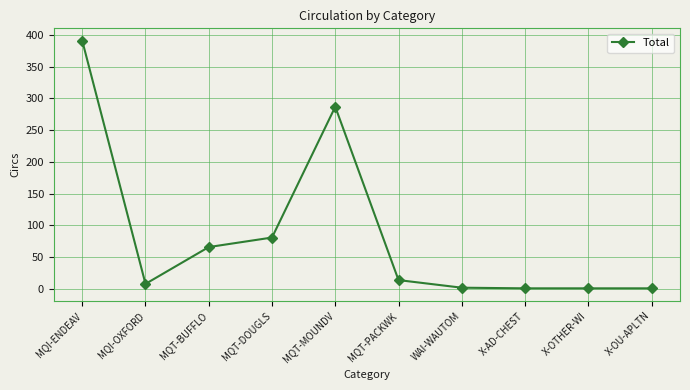

What is the change in value from MQI-OXFORD to X-AD-CHEST?

-7